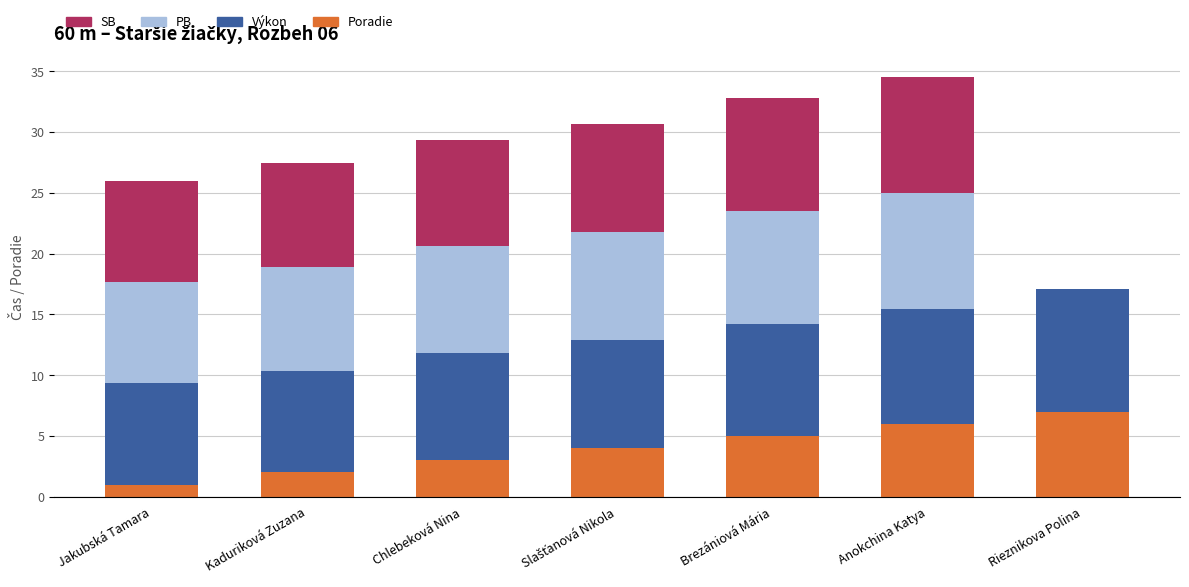

Read the Poradie value at Rieznikova Polina.

7.0